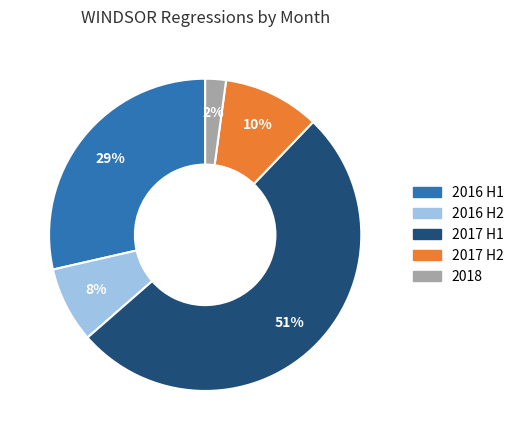

Is there a majority slice in this chart?

Yes